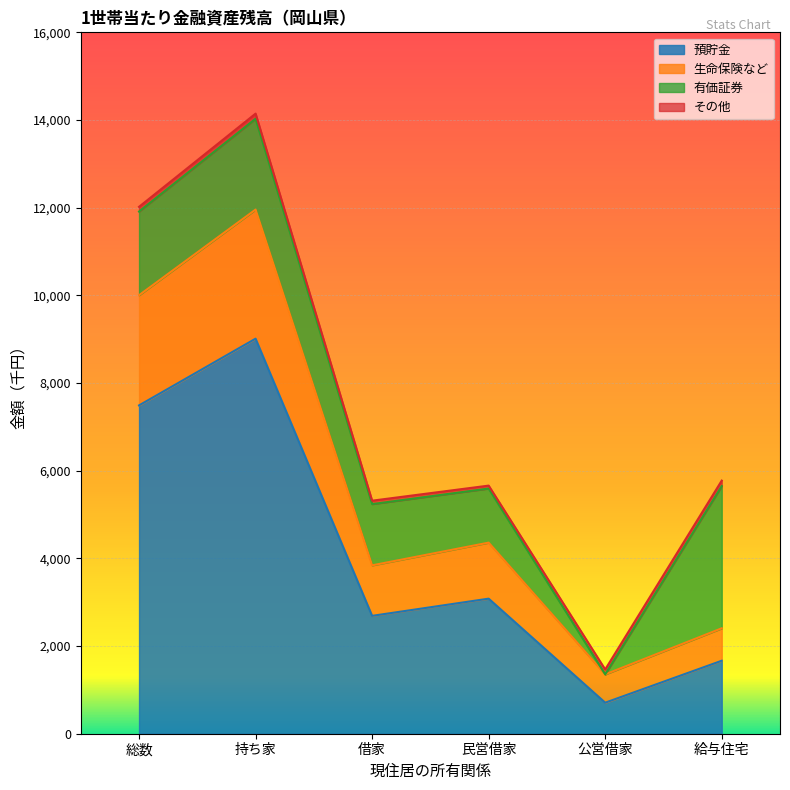

What is the value of the 預貯金 point at the 3rd from the left?

2689